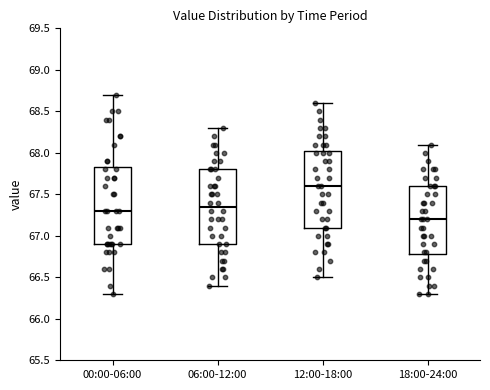

Which box's median line is the highest?

12:00-18:00